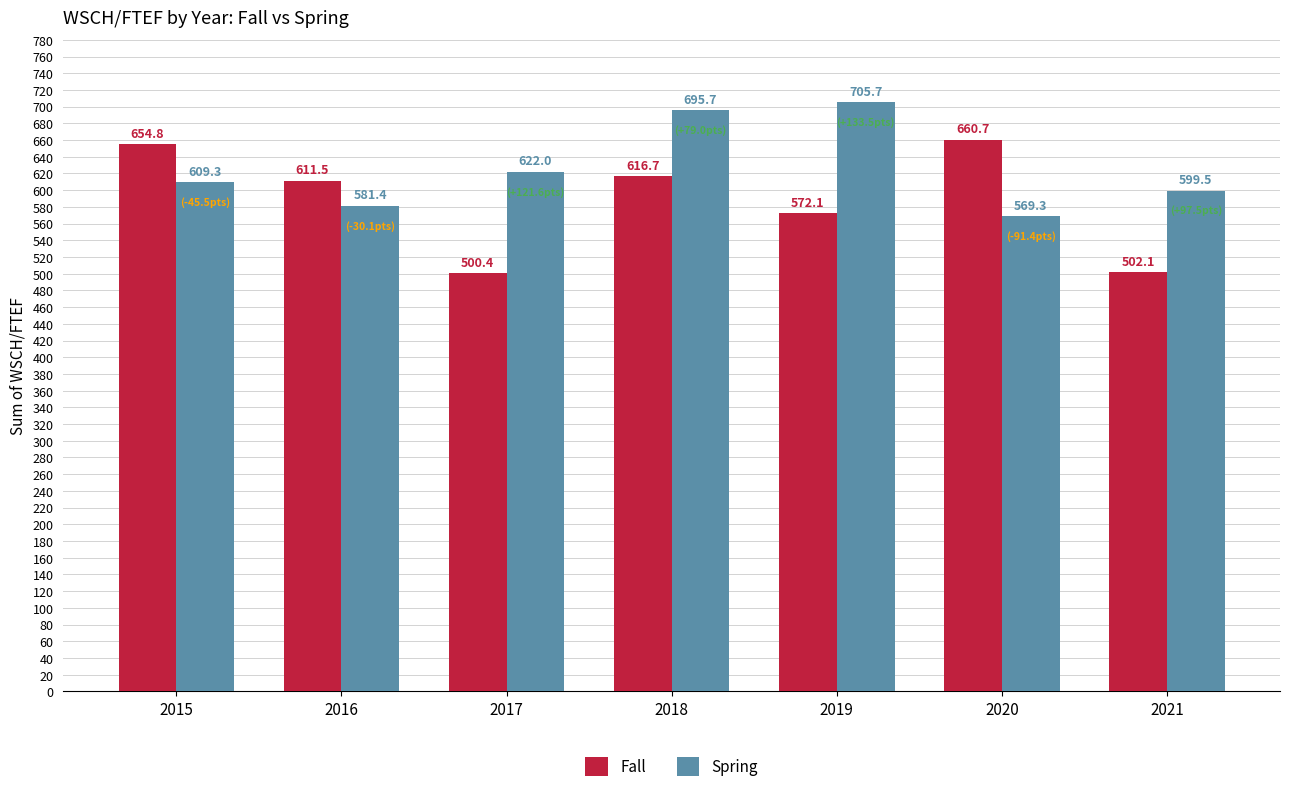

What is the smallest value displayed?

500.4